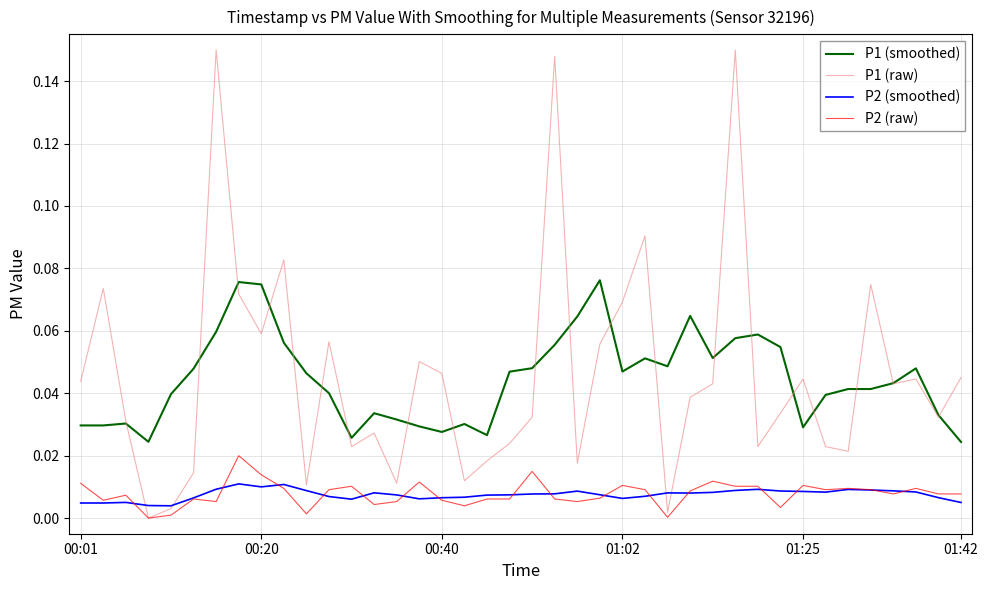

True or false: P1 (smoothed) and P2 (raw) cross at least once.

False